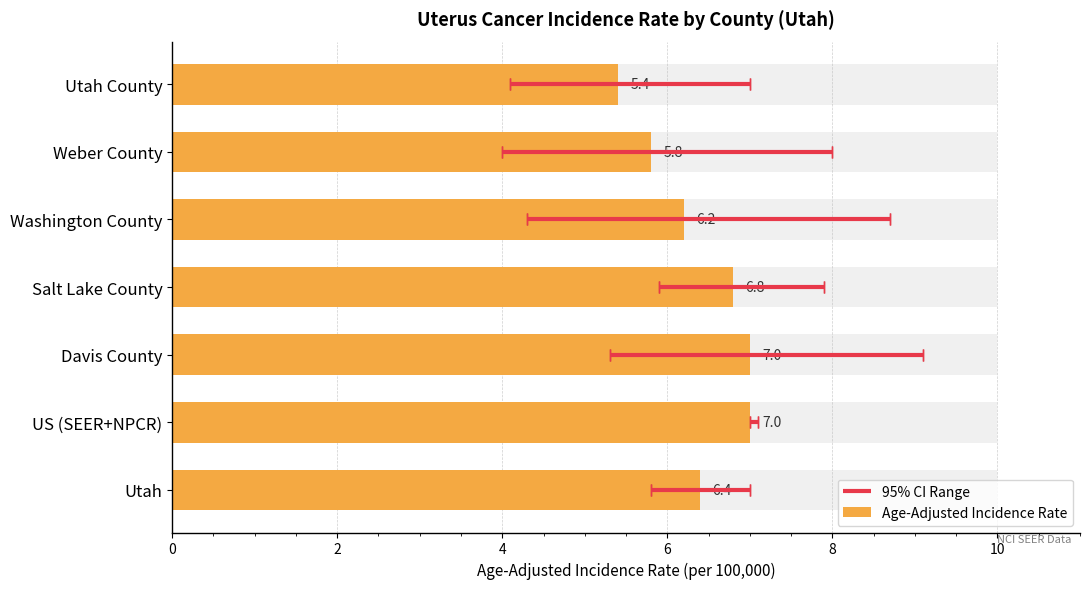

List the series in order of their overall mean, lowest first.

Lower 95% CI, Age-Adjusted Incidence Rate, Upper 95% CI